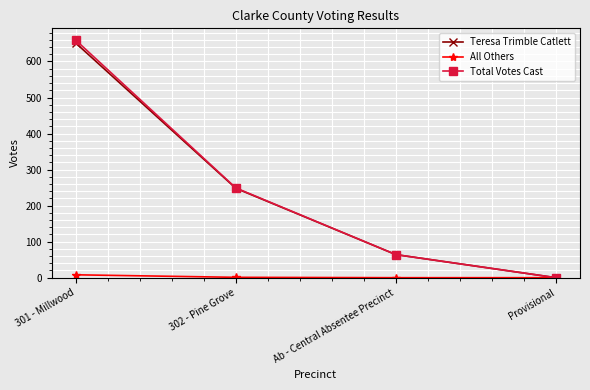

What is the highest value of the Teresa Trimble Catlett series?

651